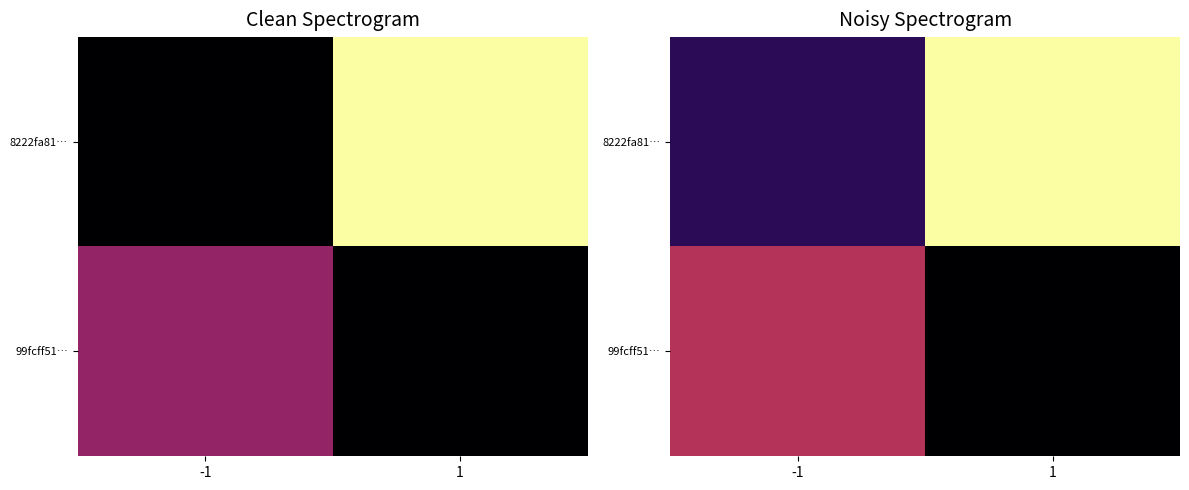

Where is 8222fa81… nearest to the value 12?

-1